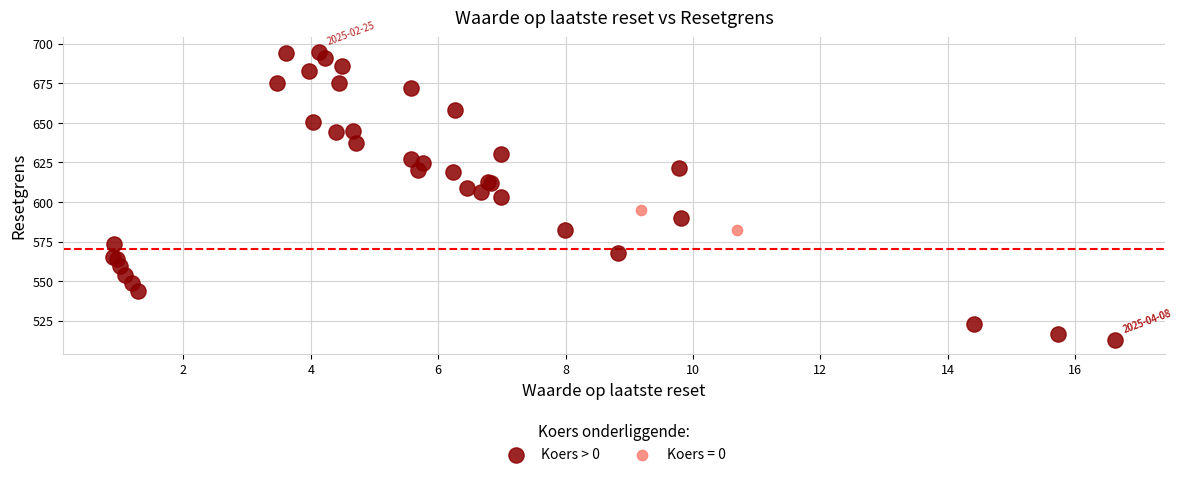

What are all the series names shown in the legend?

Koers > 0, Koers = 0